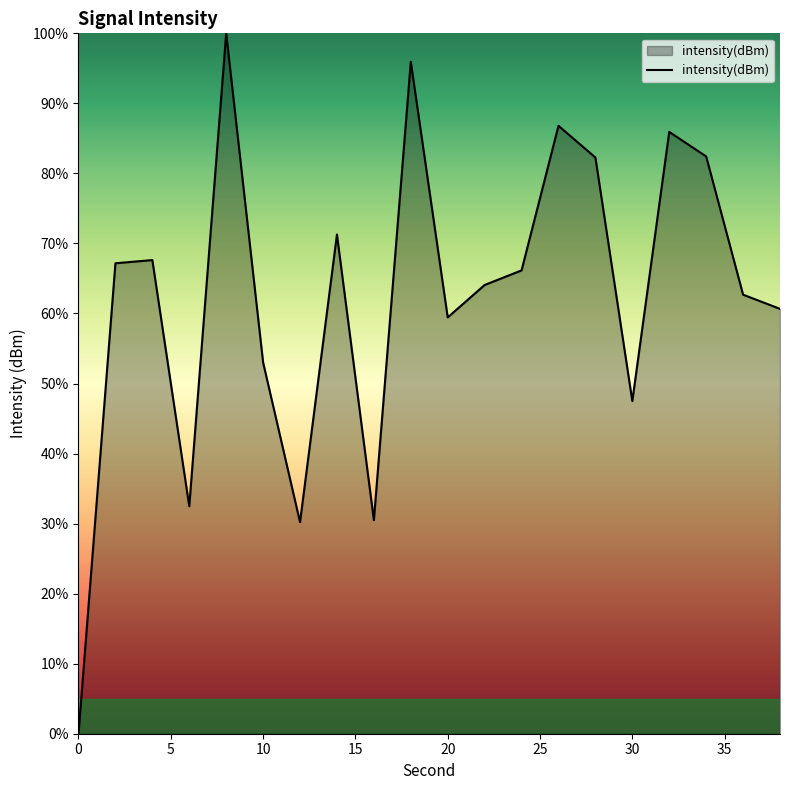

What is the difference between the maximum and minimum values?

100.0